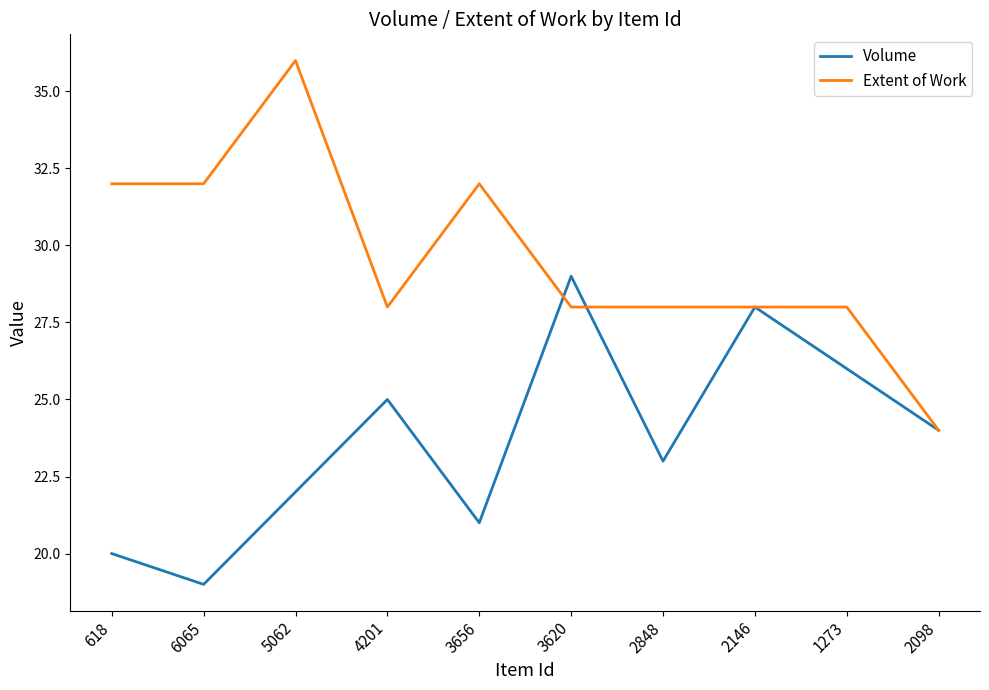

Which series has the largest total across all categories?

Extent of Work